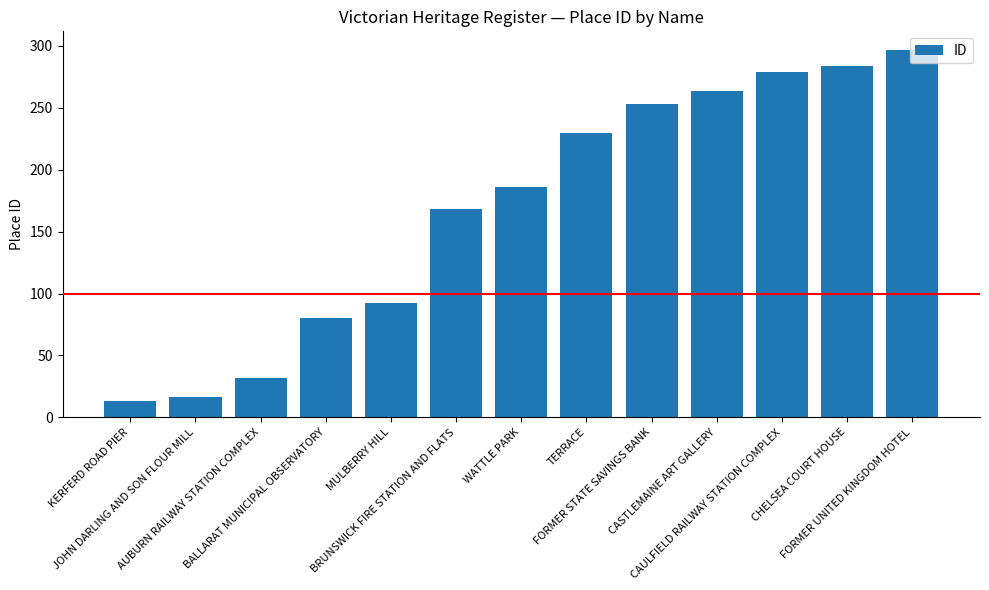

Is it true that the value at CAULFIELD RAILWAY STATION COMPLEX is 279?

True